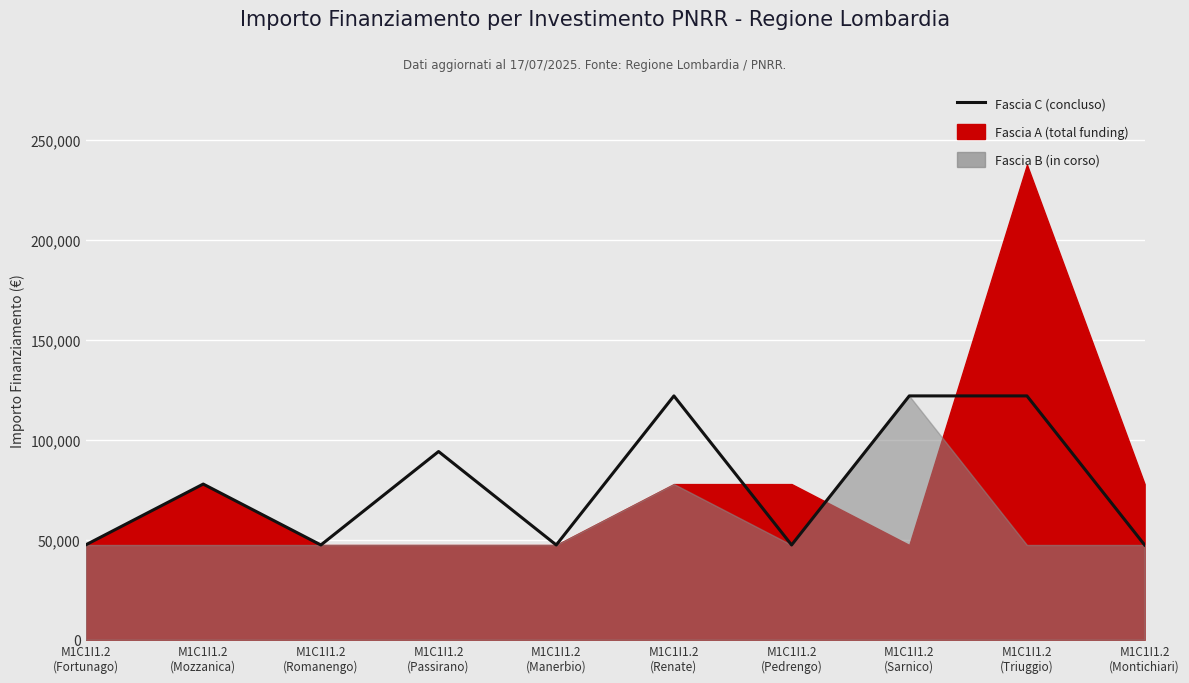

Rank the categories by value from highest to lowest.

M1C1I1.2
(Renate), M1C1I1.2
(Sarnico), M1C1I1.2
(Triuggio), M1C1I1.2
(Passirano), M1C1I1.2
(Mozzanica), M1C1I1.2
(Fortunago), M1C1I1.2
(Romanengo), M1C1I1.2
(Manerbio), M1C1I1.2
(Pedrengo), M1C1I1.2
(Montichiari)